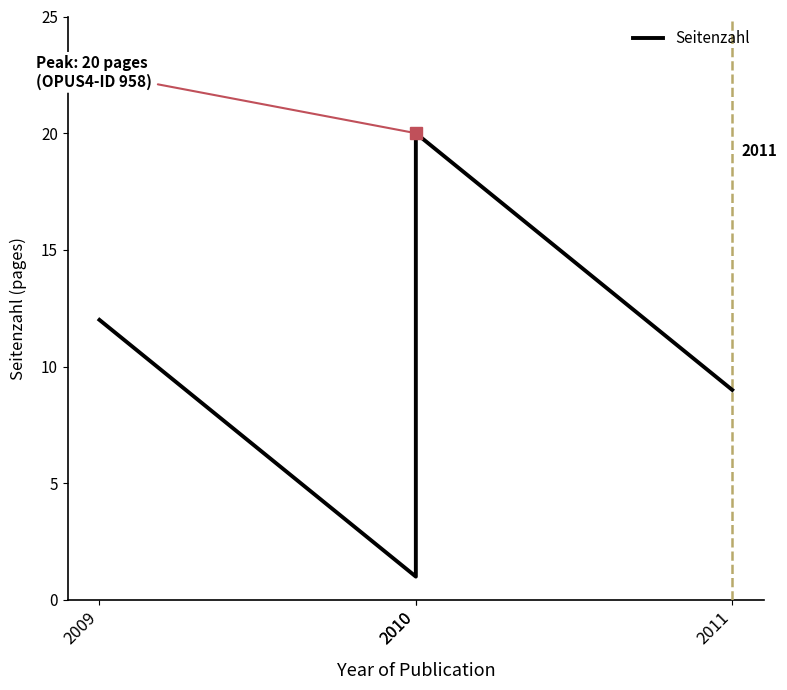

Which label corresponds to the largest value in the chart?

2010